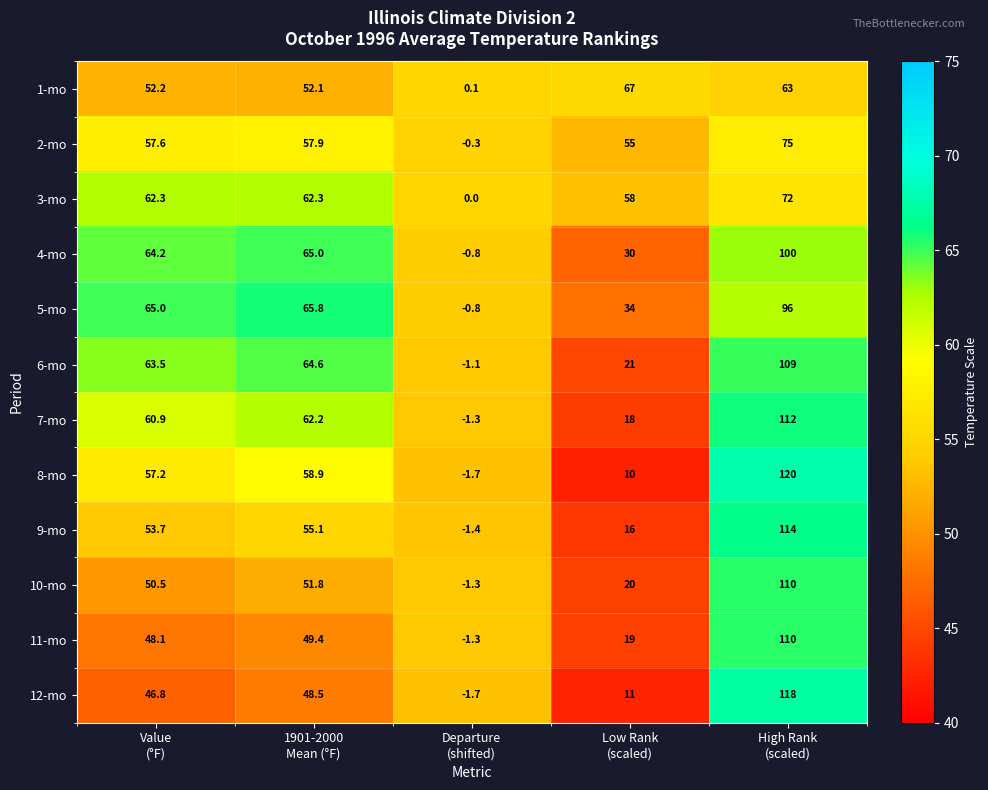

What is the highest value of the 9-mo series?

114.0